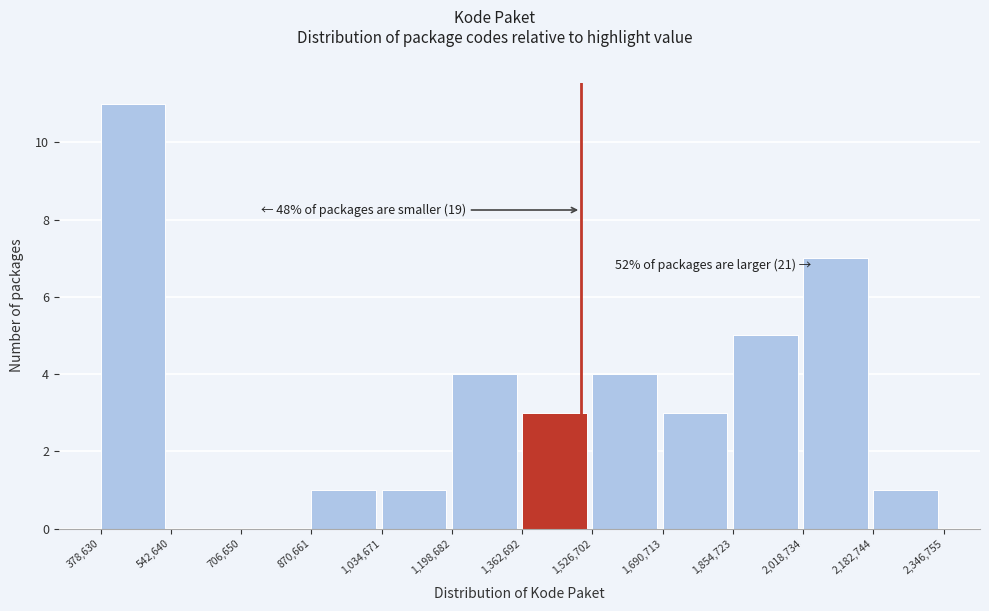

Over which range of the x-axis is the bar tallest?

378,630 to 542,640